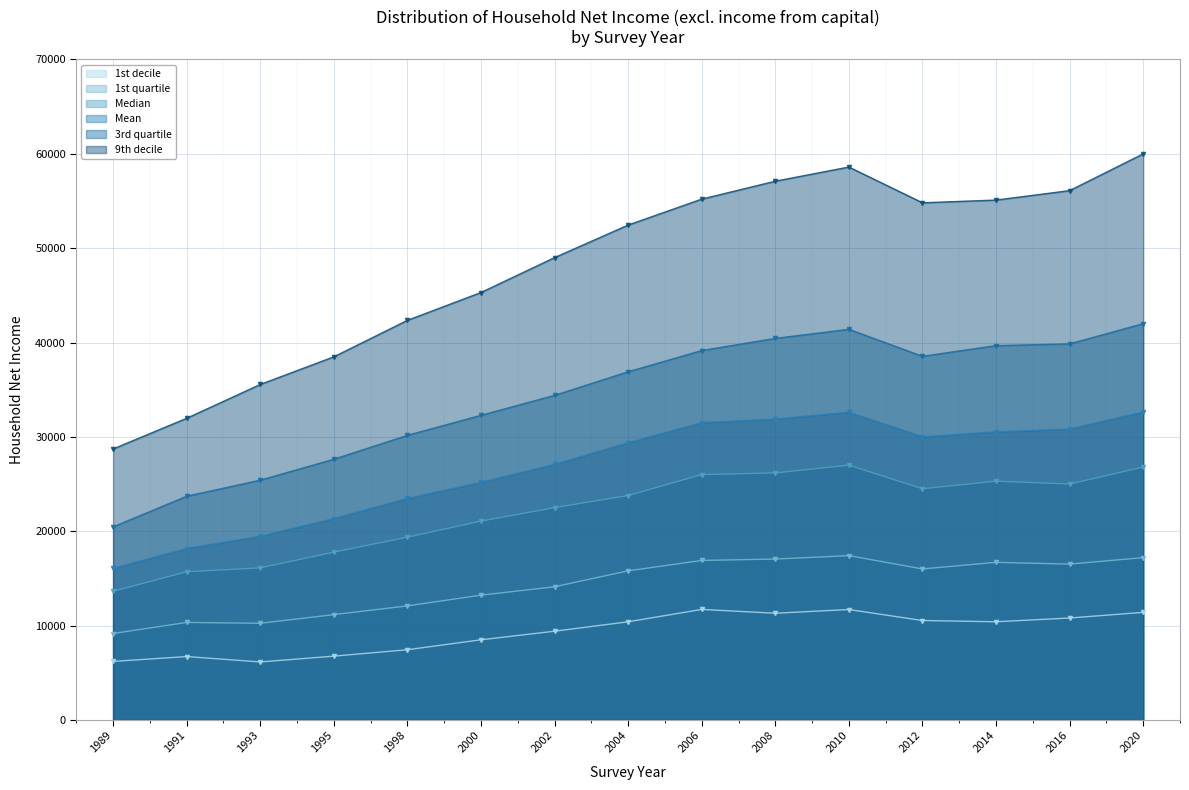

What are all the series names shown in the legend?

1st decile, 1st quartile, Median, Mean, 3rd quartile, 9th decile